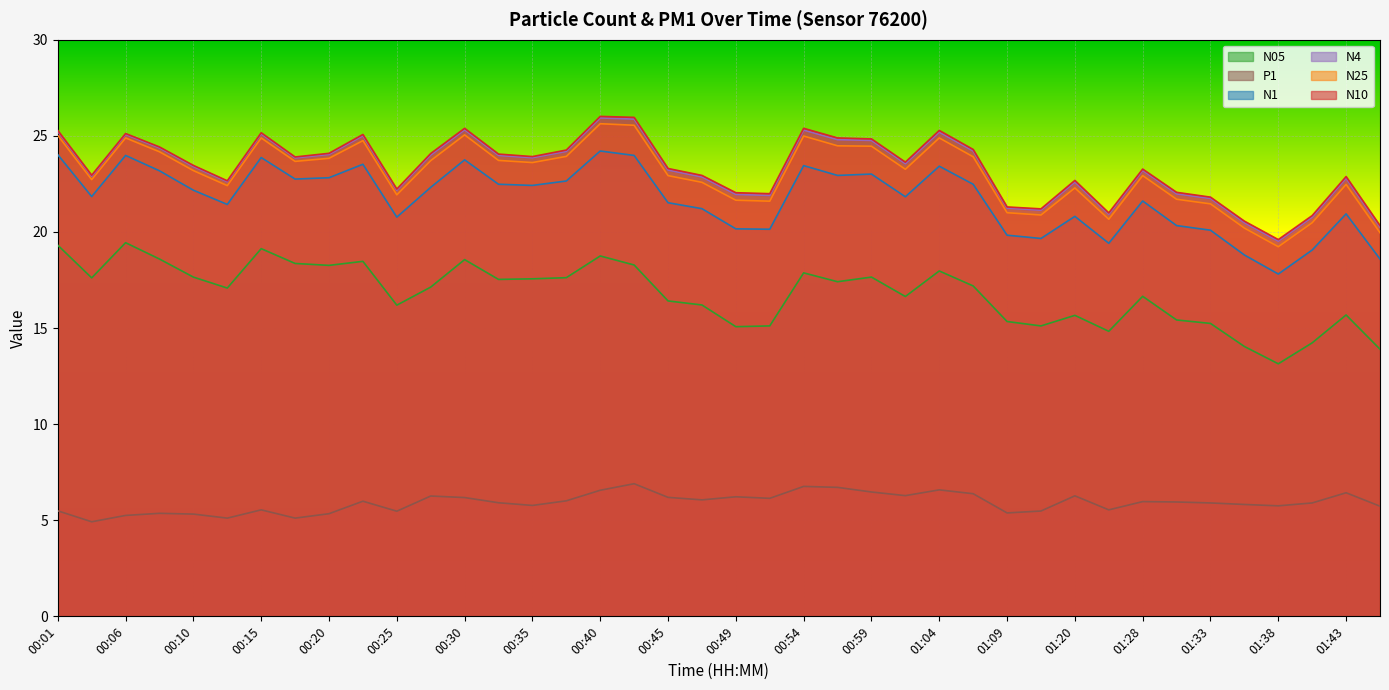

Reading left to right, extract all data points from this chart.

N1: 00:01=24.0	00:03=21.8	00:06=24.0	00:08=23.2	00:10=22.2	00:13=21.4	00:15=23.9	00:18=22.8	00:20=22.8	00:23=23.5	00:25=20.8	00:27=22.3	00:30=23.8	00:32=22.5	00:35=22.4	00:37=22.6	00:40=24.2	00:42=24.0	00:45=21.5	00:47=21.2	00:49=20.2	00:52=20.1	00:54=23.4	00:57=22.9	00:59=23.0	01:02=21.8	01:04=23.4	01:07=22.5	01:09=19.8	01:12=19.7	01:20=20.8	01:26=19.4	01:28=21.6	01:31=20.3	01:33=20.1	01:36=18.8	01:38=17.8	01:41=19.1	01:43=20.9	01:46=18.6
N25: 00:01=25.0	00:03=22.7	00:06=24.9	00:08=24.2	00:10=23.2	00:13=22.4	00:15=24.9	00:18=23.7	00:20=23.8	00:23=24.8	00:25=21.9	00:27=23.7	00:30=25.1	00:32=23.7	00:35=23.6	00:37=23.9	00:40=25.6	00:42=25.6	00:45=22.9	00:47=22.6	00:49=21.6	00:52=21.6	00:54=25.0	00:57=24.5	00:59=24.5	01:02=23.3	01:04=24.9	01:07=23.9	01:09=21.0	01:12=20.9	01:20=22.3	01:26=20.7	01:28=22.9	01:31=21.7	01:33=21.5	01:36=20.2	01:38=19.2	01:41=20.5	01:43=22.5	01:46=20.0
N05: 00:01=19.3	00:03=17.6	00:06=19.4	00:08=18.6	00:10=17.6	00:13=17.1	00:15=19.1	00:18=18.4	00:20=18.3	00:23=18.5	00:25=16.2	00:27=17.1	00:30=18.6	00:32=17.5	00:35=17.6	00:37=17.6	00:40=18.8	00:42=18.3	00:45=16.4	00:47=16.2	00:49=15.1	00:52=15.1	00:54=17.9	00:57=17.4	00:59=17.6	01:02=16.6	01:04=18.0	01:07=17.2	01:09=15.3	01:12=15.1	01:20=15.7	01:26=14.8	01:28=16.6	01:31=15.4	01:33=15.2	01:36=14.0	01:38=13.1	01:41=14.2	01:43=15.7	01:46=13.9
N10: 00:01=25.3	00:03=22.9	00:06=25.1	00:08=24.4	00:10=23.5	00:13=22.7	00:15=25.2	00:18=23.9	00:20=24.1	00:23=25.1	00:25=22.2	00:27=24.1	00:30=25.4	00:32=24.1	00:35=23.9	00:37=24.3	00:40=26.0	00:42=26.0	00:45=23.3	00:47=22.9	00:49=22.0	00:52=22.0	00:54=25.4	00:57=24.9	00:59=24.8	01:02=23.6	01:04=25.3	01:07=24.3	01:09=21.3	01:12=21.2	01:20=22.7	01:26=21.0	01:28=23.3	01:31=22.1	01:33=21.8	01:36=20.6	01:38=19.6	01:41=20.9	01:43=22.9	01:46=20.3
N4: 00:01=25.2	00:03=22.9	00:06=25.1	00:08=24.4	00:10=23.4	00:13=22.6	00:15=25.1	00:18=23.9	00:20=24.0	00:23=25.0	00:25=22.2	00:27=24.0	00:30=25.3	00:32=24.0	00:35=23.9	00:37=24.2	00:40=25.9	00:42=25.9	00:45=23.2	00:47=22.9	00:49=21.9	00:52=21.9	00:54=25.3	00:57=24.8	00:59=24.8	01:02=23.6	01:04=25.2	01:07=24.2	01:09=21.2	01:12=21.1	01:20=22.6	01:26=20.9	01:28=23.2	01:31=22.0	01:33=21.7	01:36=20.5	01:38=19.5	01:41=20.8	01:43=22.8	01:46=20.2
P1: 00:01=5.5	00:03=4.9	00:06=5.2	00:08=5.4	00:10=5.3	00:13=5.1	00:15=5.5	00:18=5.1	00:20=5.3	00:23=6.0	00:25=5.5	00:27=6.3	00:30=6.2	00:32=5.9	00:35=5.8	00:37=6.0	00:40=6.6	00:42=6.9	00:45=6.2	00:47=6.1	00:49=6.2	00:52=6.1	00:54=6.8	00:57=6.7	00:59=6.5	01:02=6.3	01:04=6.6	01:07=6.4	01:09=5.4	01:12=5.5	01:20=6.3	01:26=5.5	01:28=6.0	01:31=6.0	01:33=5.9	01:36=5.8	01:38=5.8	01:41=5.9	01:43=6.4	01:46=5.7